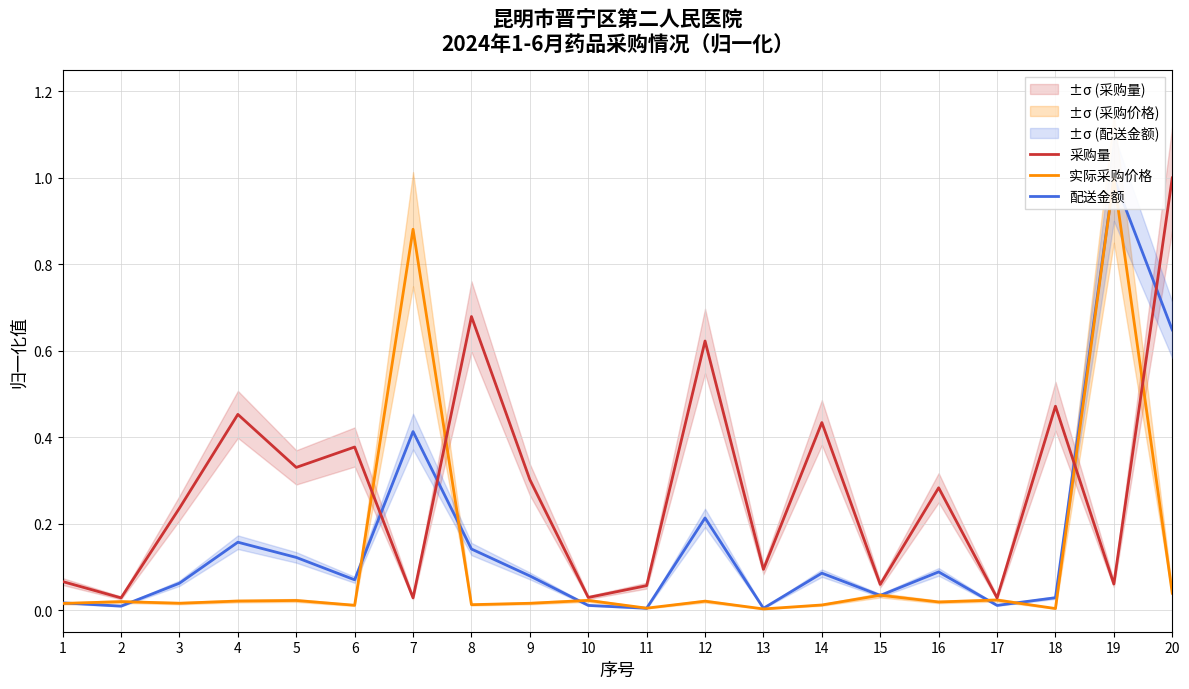

At which category is the sum across all series the highest?

19